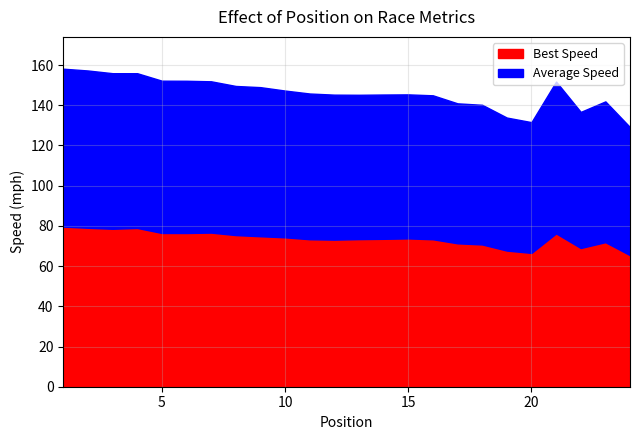

What is the highest value of the Best Speed series?

79.7